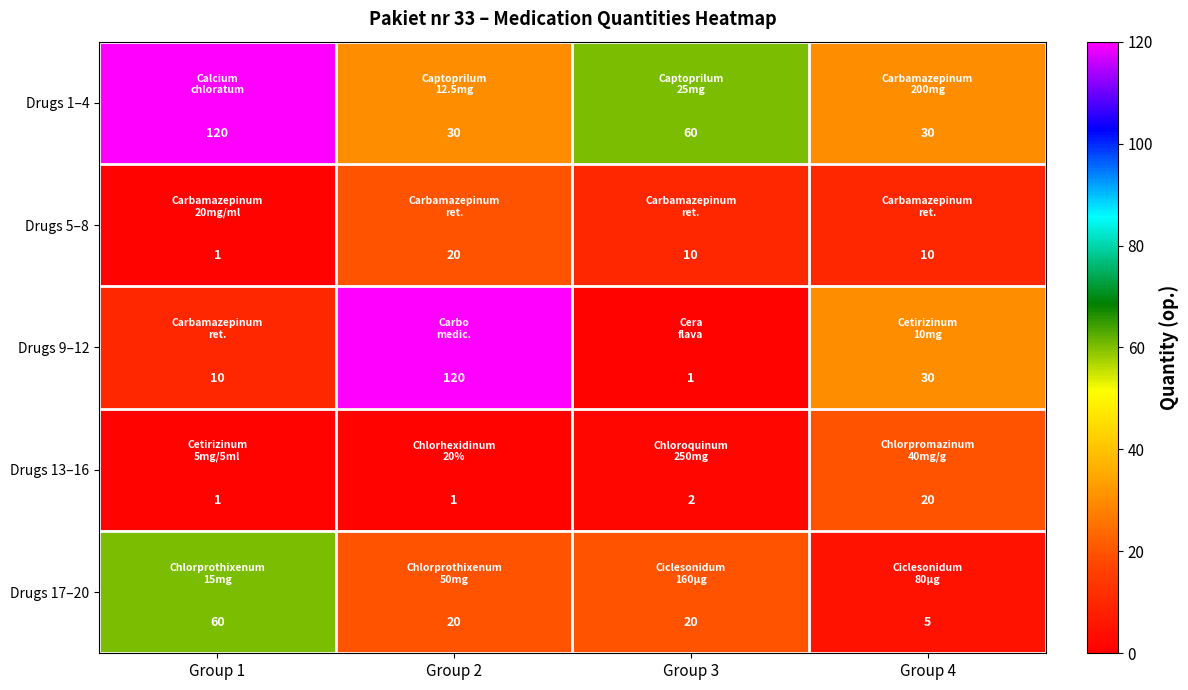

List the labels in order of Drugs 9–12 value, largest first.

Group 2, Group 4, Group 1, Group 3